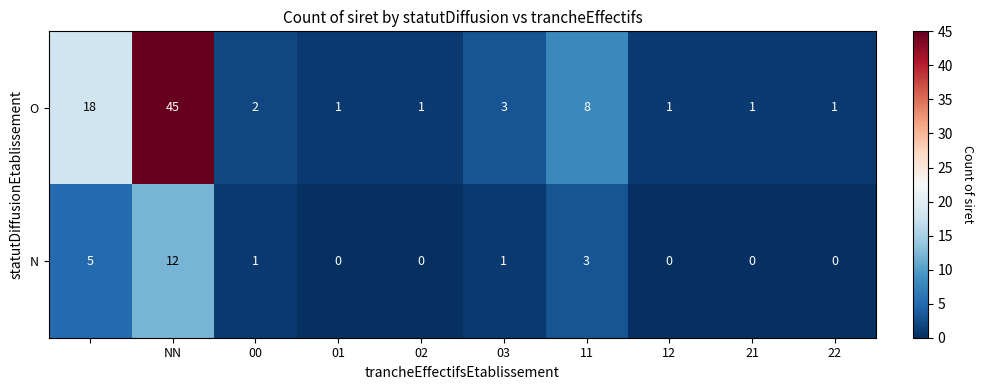

Reading right to left, what are all the values shown in this chart?

O: 1	1	1	8	3	1	1	2	45	18
N: 0	0	0	3	1	0	0	1	12	5